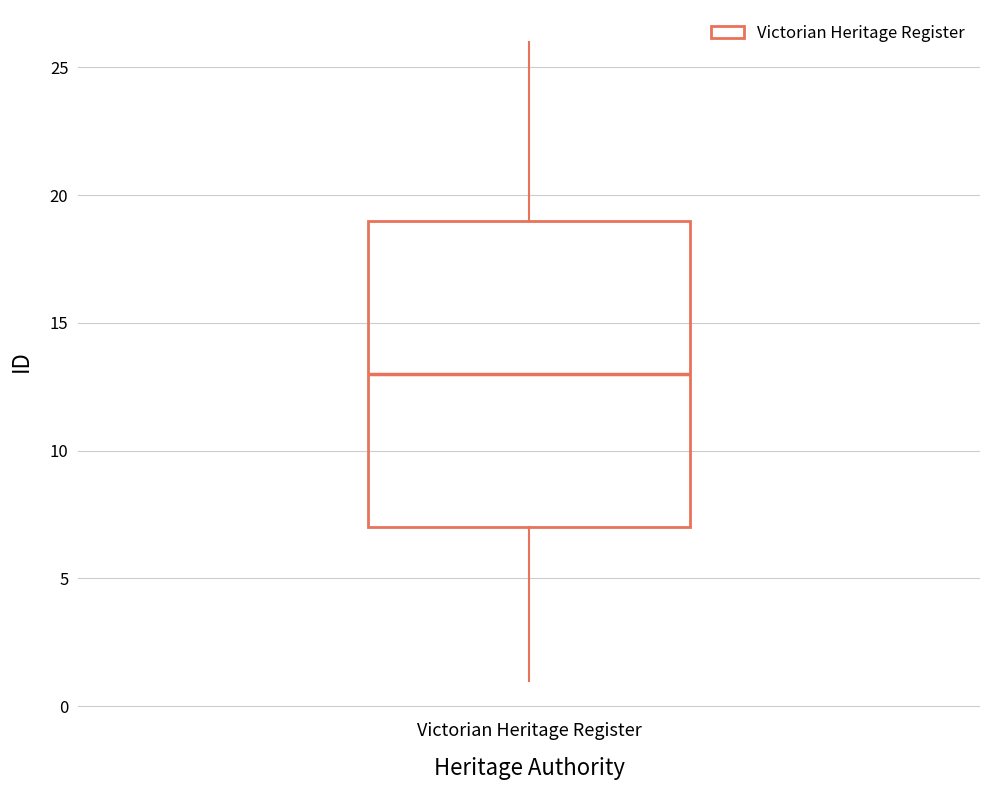

Transcribe this box plot: give where the median line is, the range the box spans, and where the two whiskers end, as read against the y-axis. The values are not printed on the chart, so give them approximately, as read against the axis.

median 13, box 7 to 19, whiskers 1 to 26